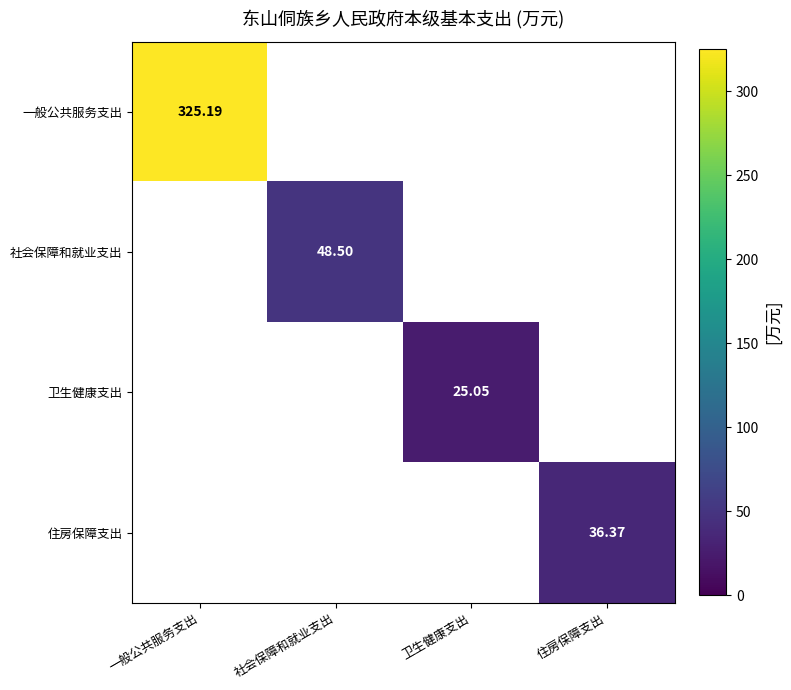

Which category has the lowest value across all series?

卫生健康支出